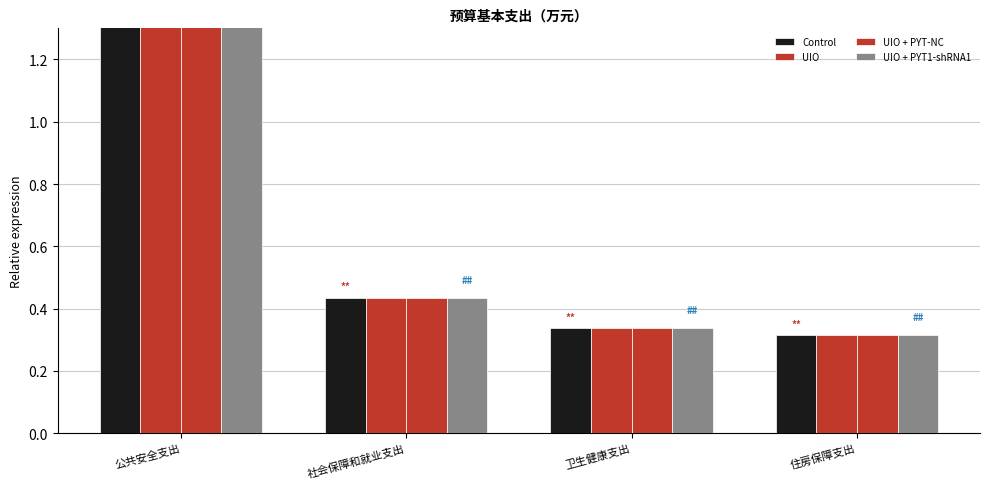

List the labels in order of UIO + PYT1-shRNA1 value, largest first.

公共安全支出, 社会保障和就业支出, 卫生健康支出, 住房保障支出